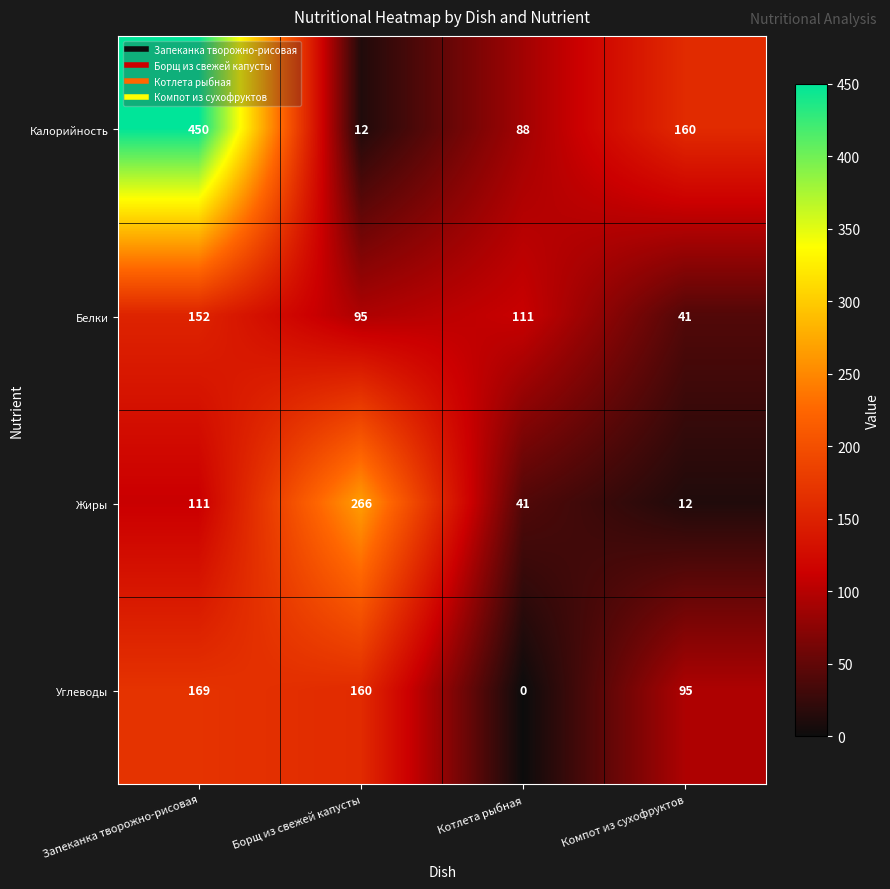

The Жиры series shows 55 at Котлета рыбная. True or false?

False